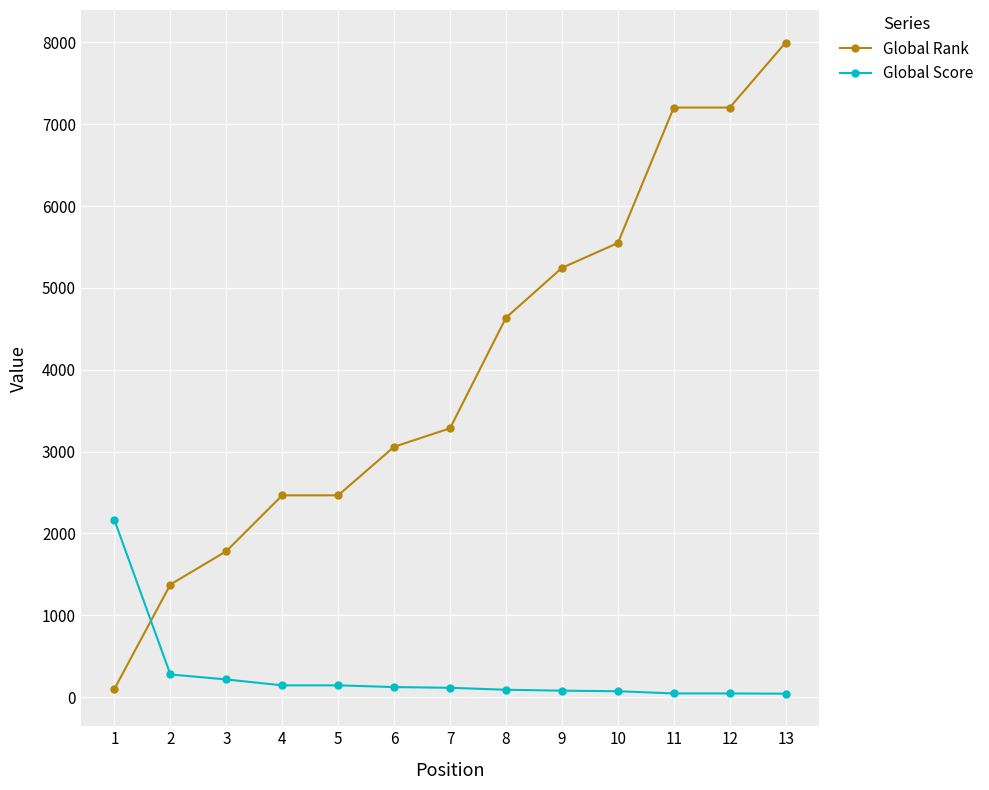

Rank the series at 4 from highest to lowest value.

Global Rank, Global Score